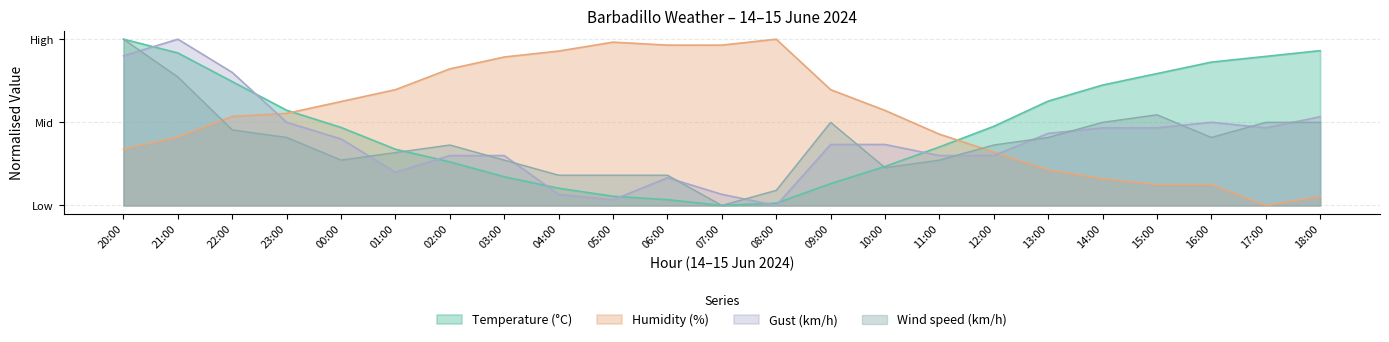

What is the average value of the Gust (km/h) series?

0.4